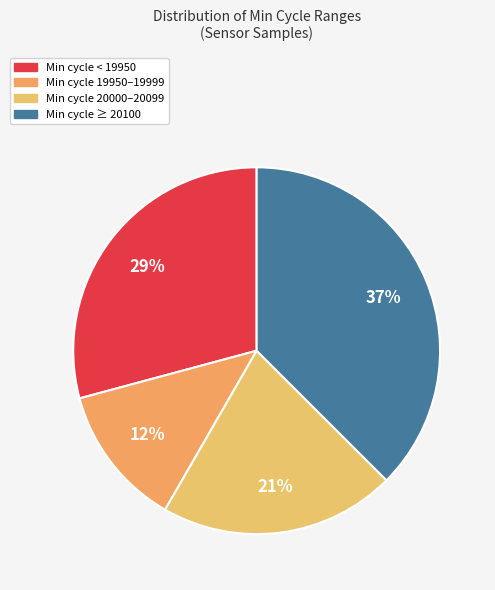

Is there a majority slice in this chart?

No